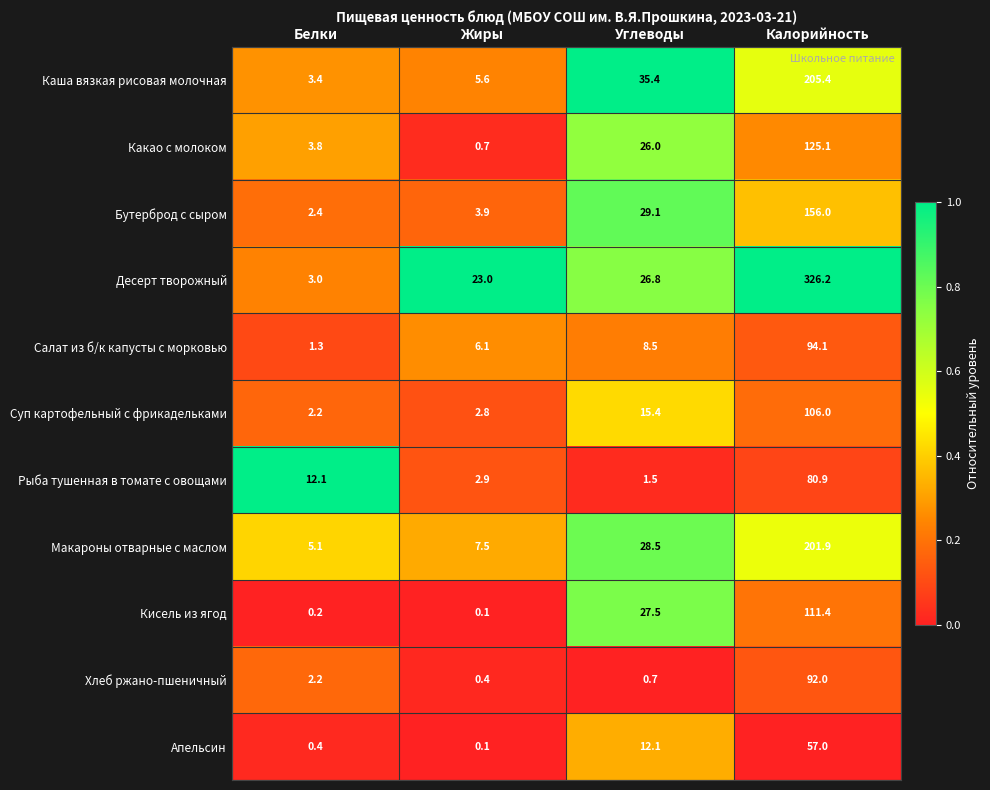

What is the difference between the highest and lowest values at Жиры?

22.9